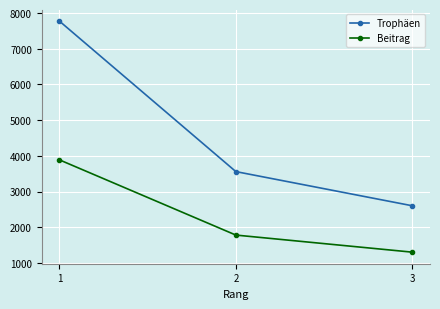

What is the value of the Beitrag point at the 3rd from the left?

1300